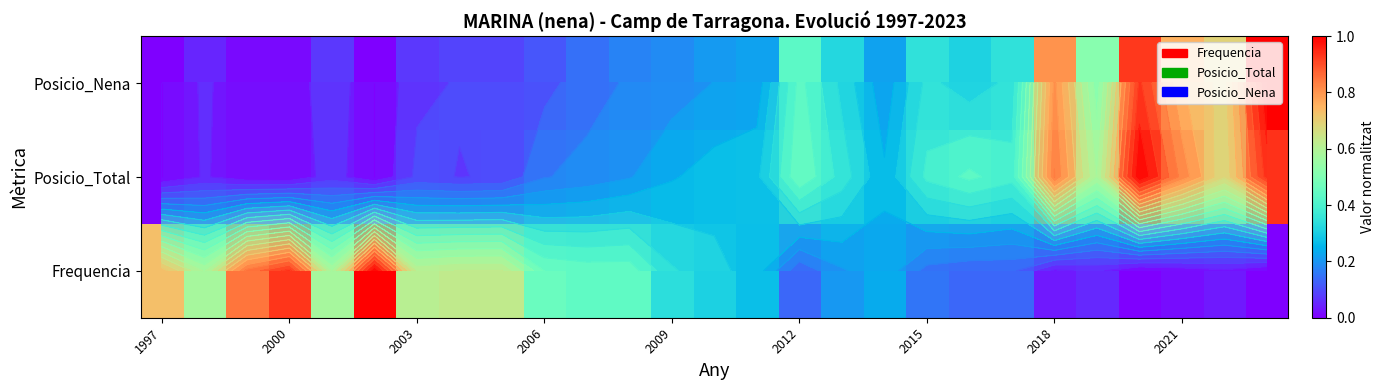

Is it true that Frequencia equals 0.4 at 1997?

False